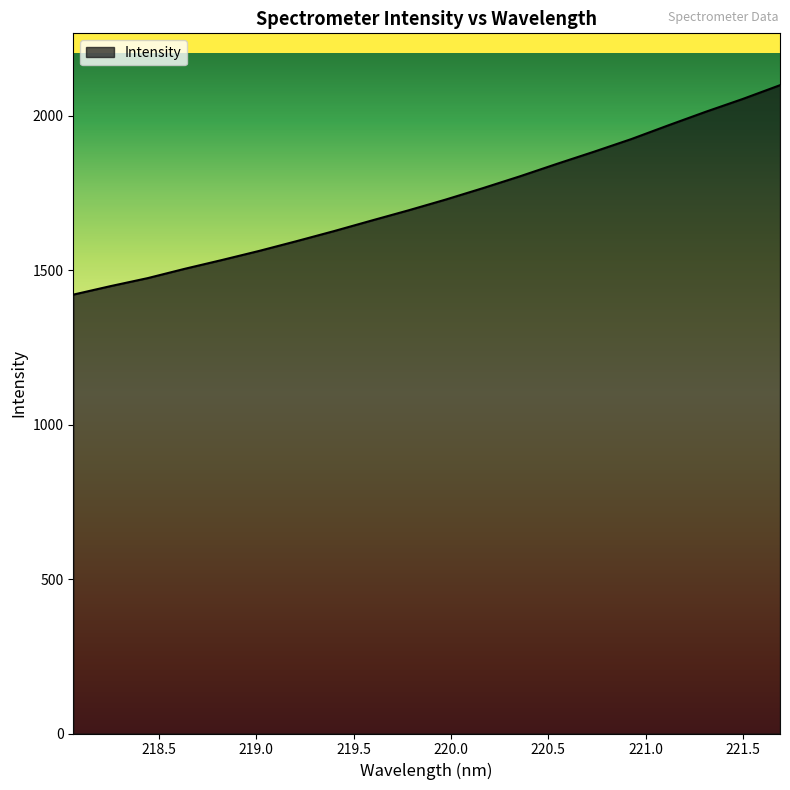

What is the maximum value shown in the chart?

2098.8